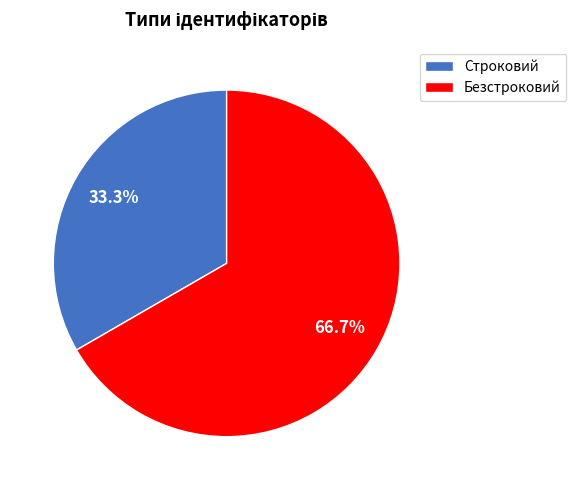

Which slice represents more than half of the pie?

Безстроковий